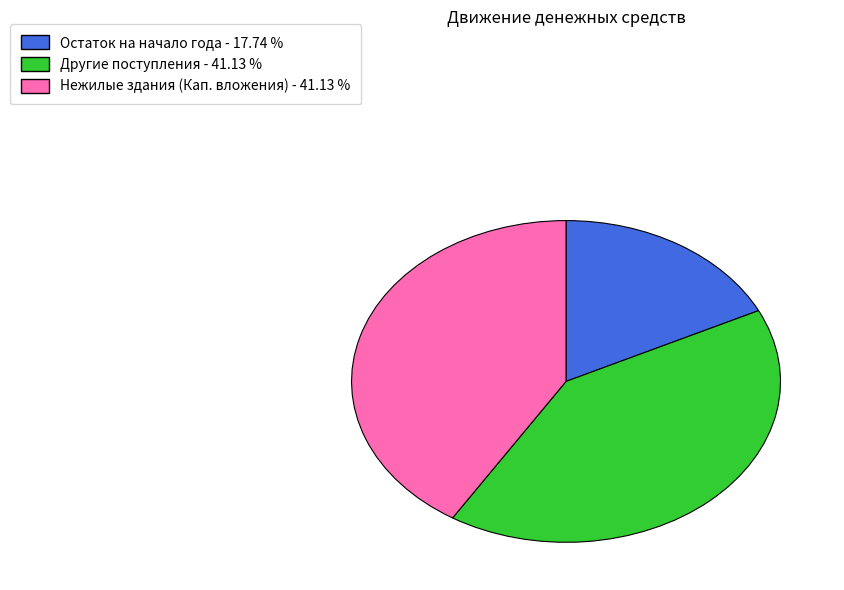

Does any single category account for the majority?

No